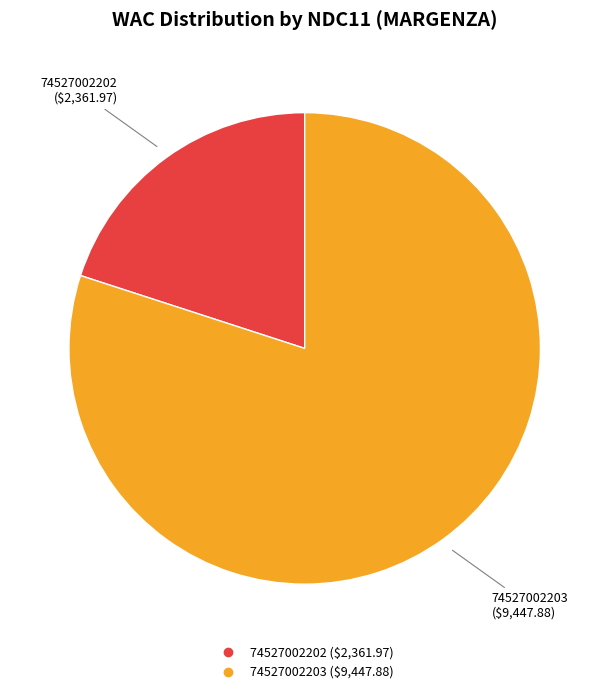

Is the sum of 74527002203 and 74527002202 greater than half?

Yes